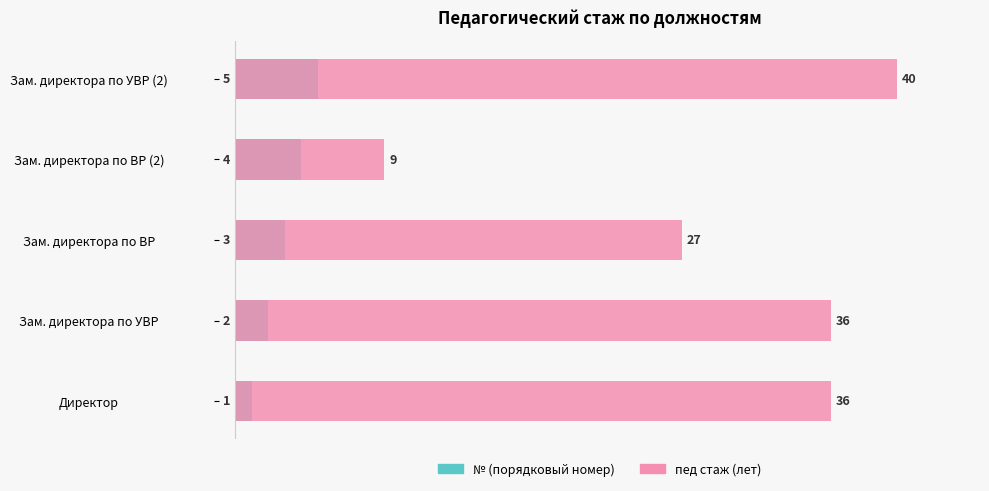

What is the greatest value displayed?

40